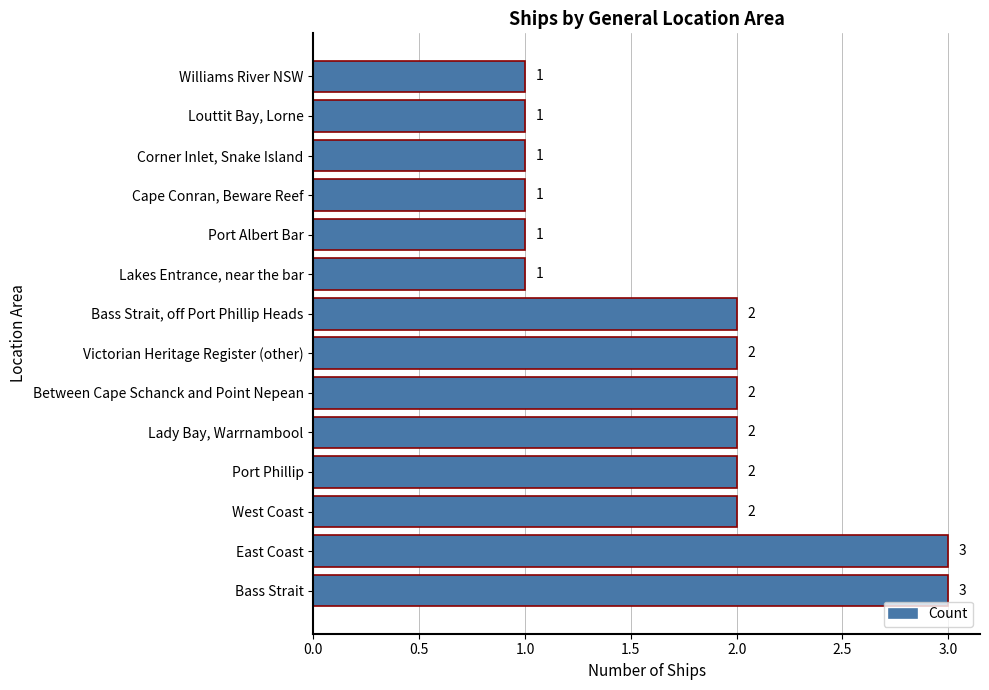

Is it true that the value at West Coast is 2?

True